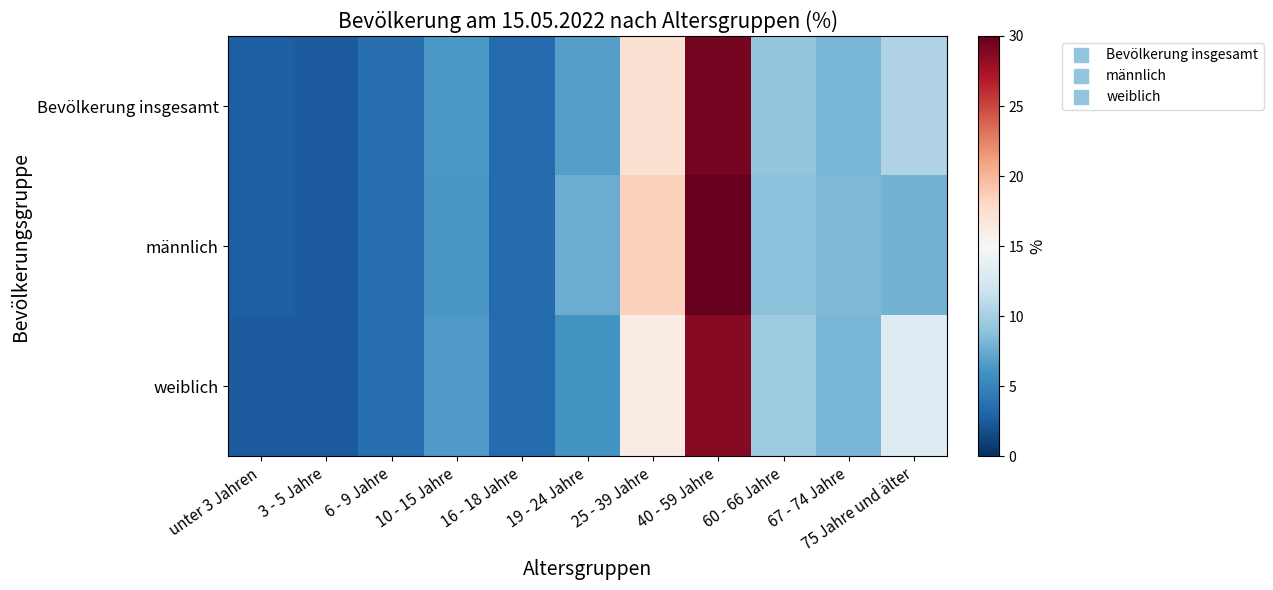

Rank the series at 3 - 5 Jahre from highest to lowest value.

Bevölkerung insgesamt, männlich, weiblich